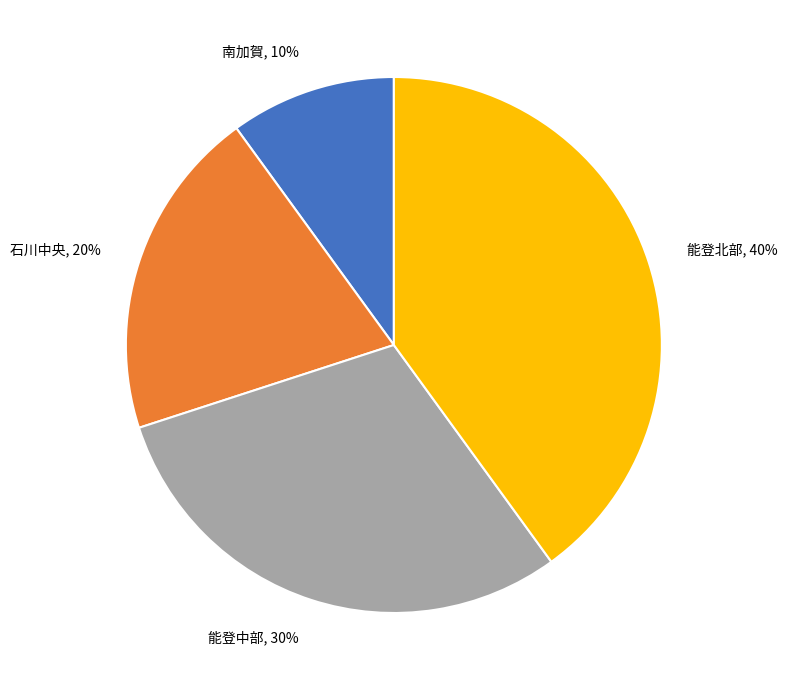

How many slices are in this pie chart?

4